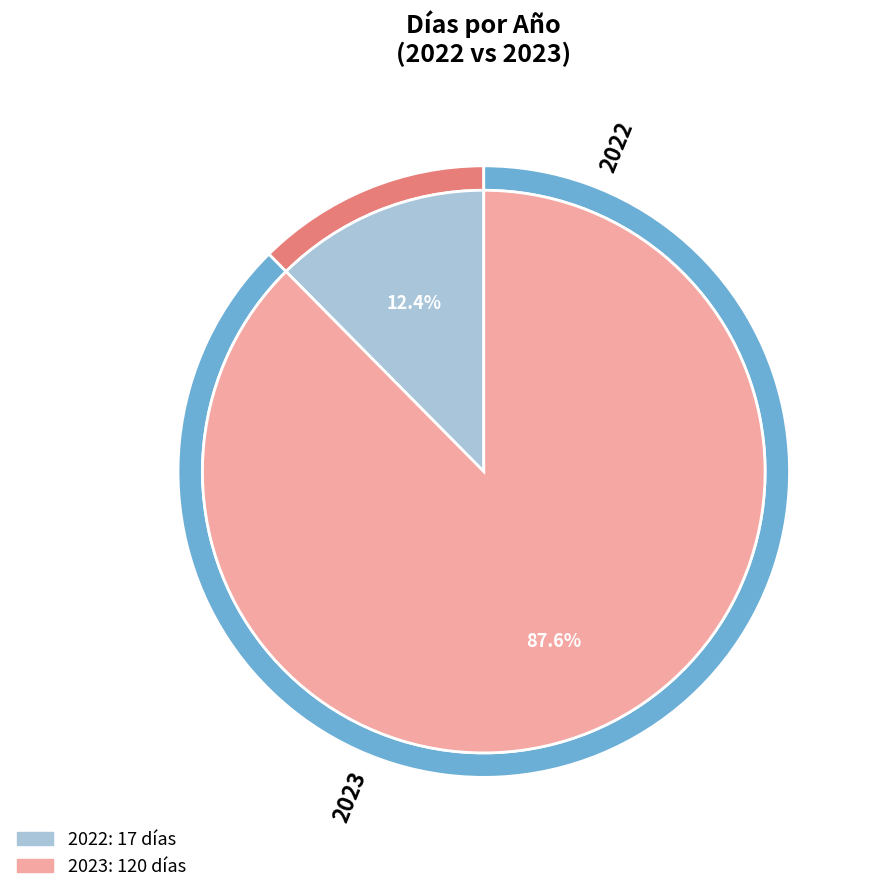

How much of the chart is everything except 2022?

87.6%